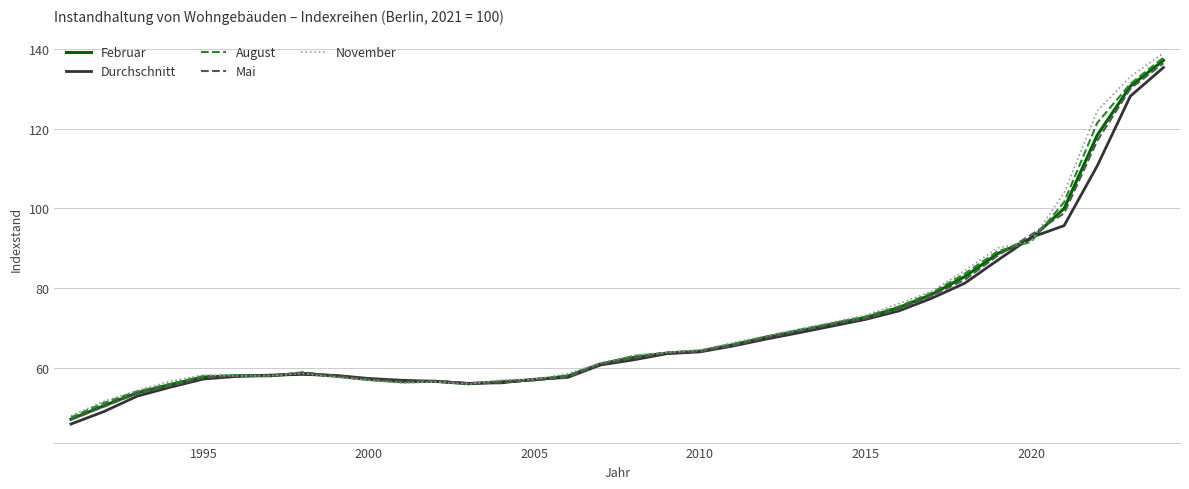

What is the maximum value shown in the chart?

139.0